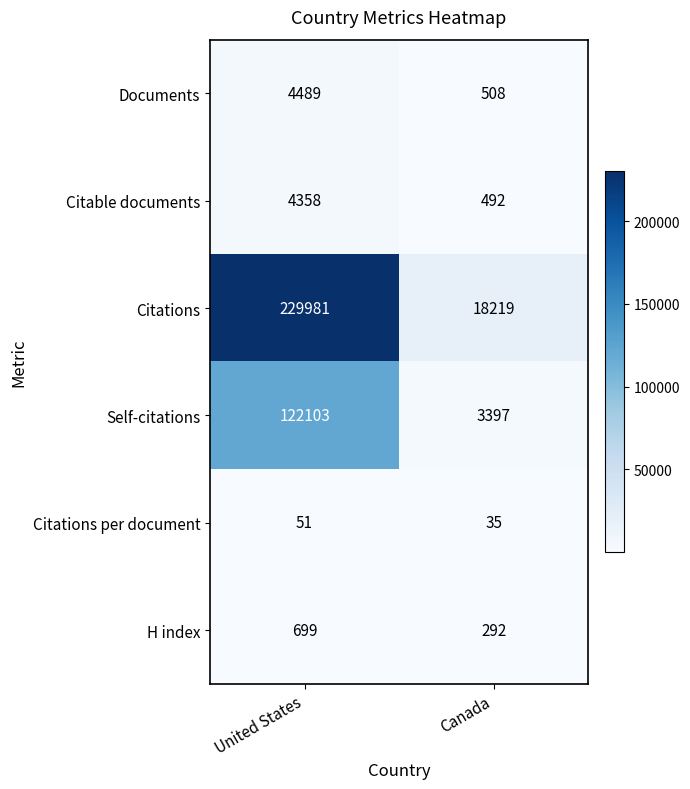

Which label corresponds to the largest value in the chart?

United States